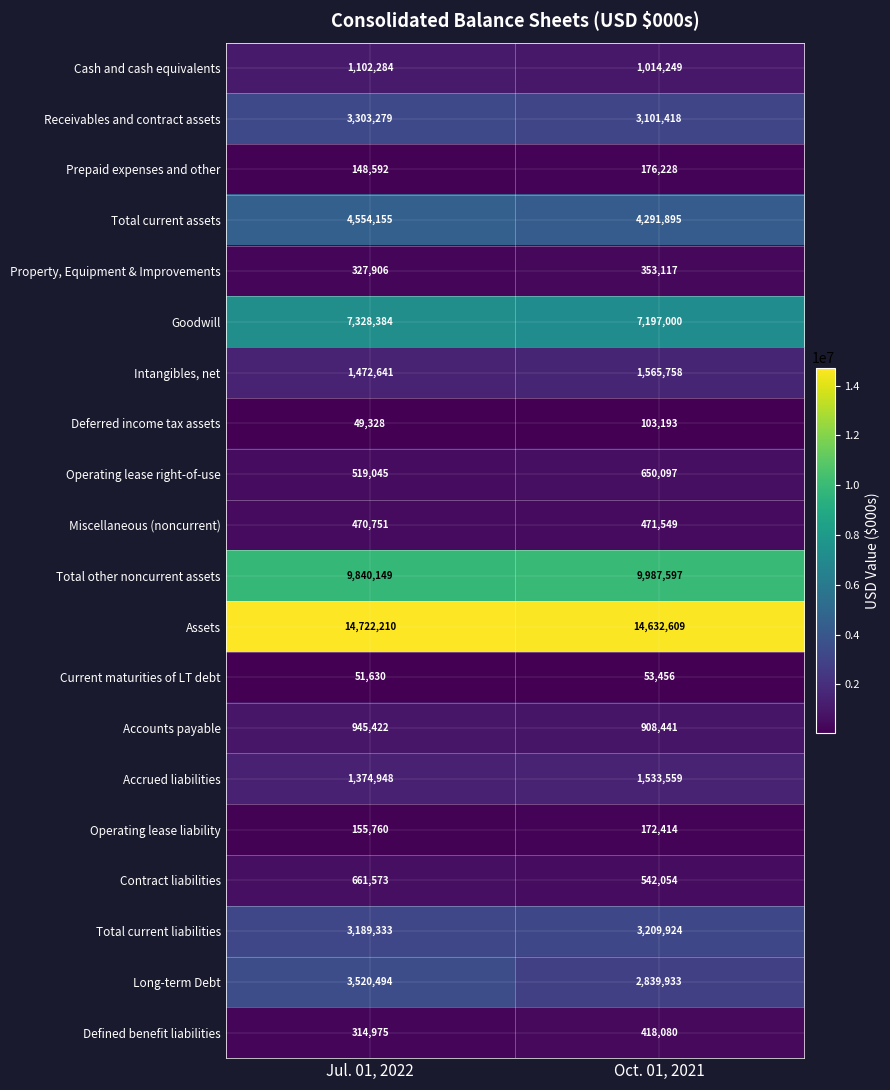

What is the sum of the Assets values at Jul. 01, 2022 and Oct. 01, 2021?

29354819